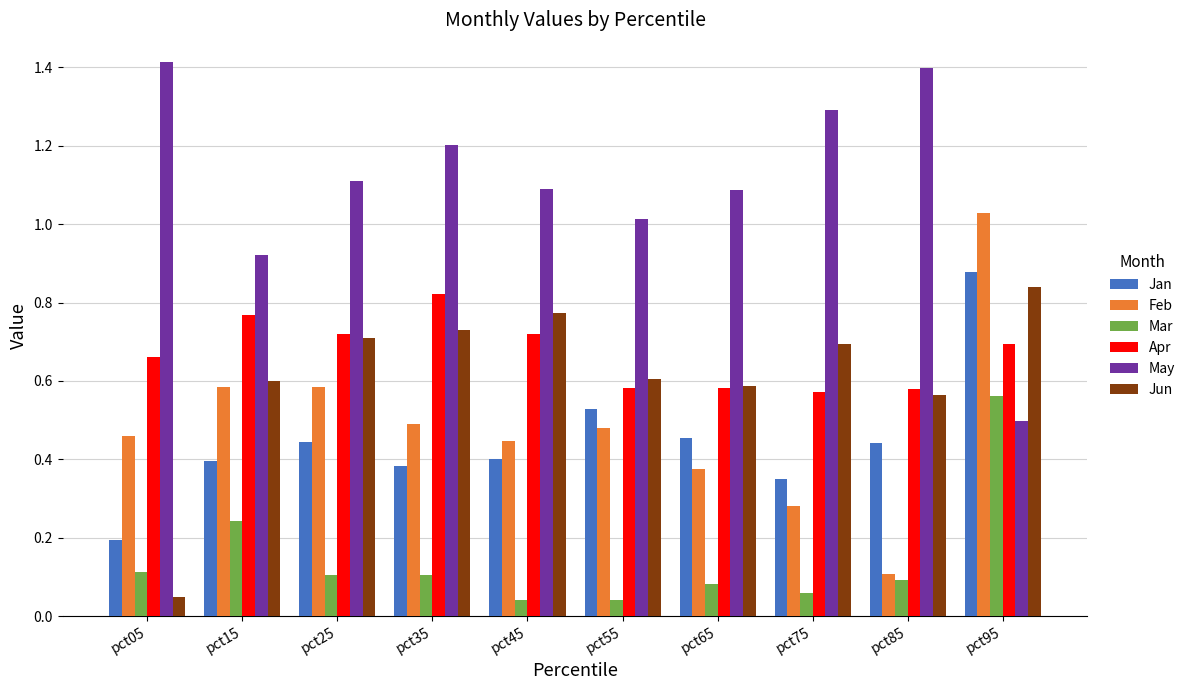

What is the sum of the Jun values at pct85 and pct45?

1.3